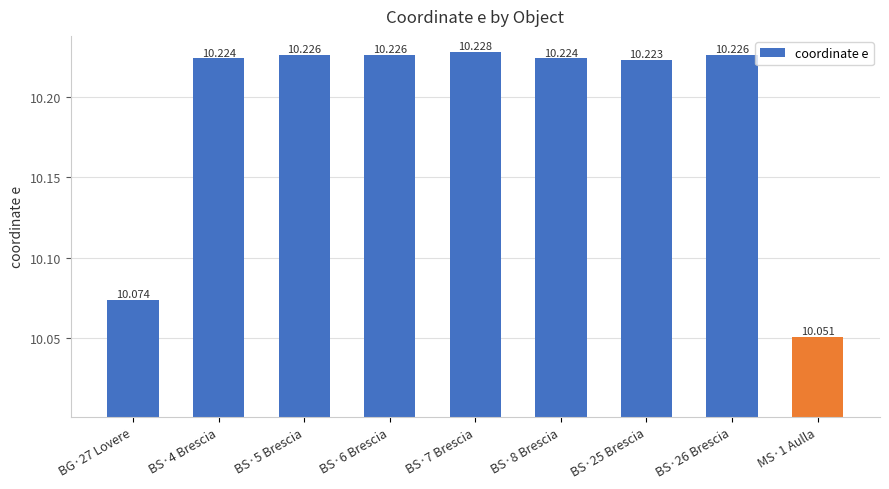

Is it true that the value at BS·25 Brescia is 10.2?

True